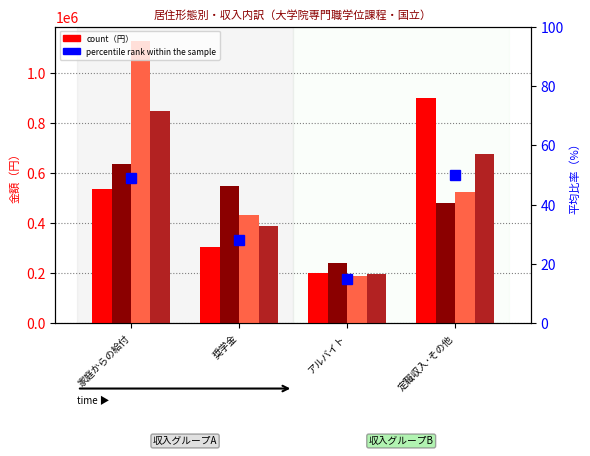

How many values in the 下宿等（国立） series are below 524700?

2